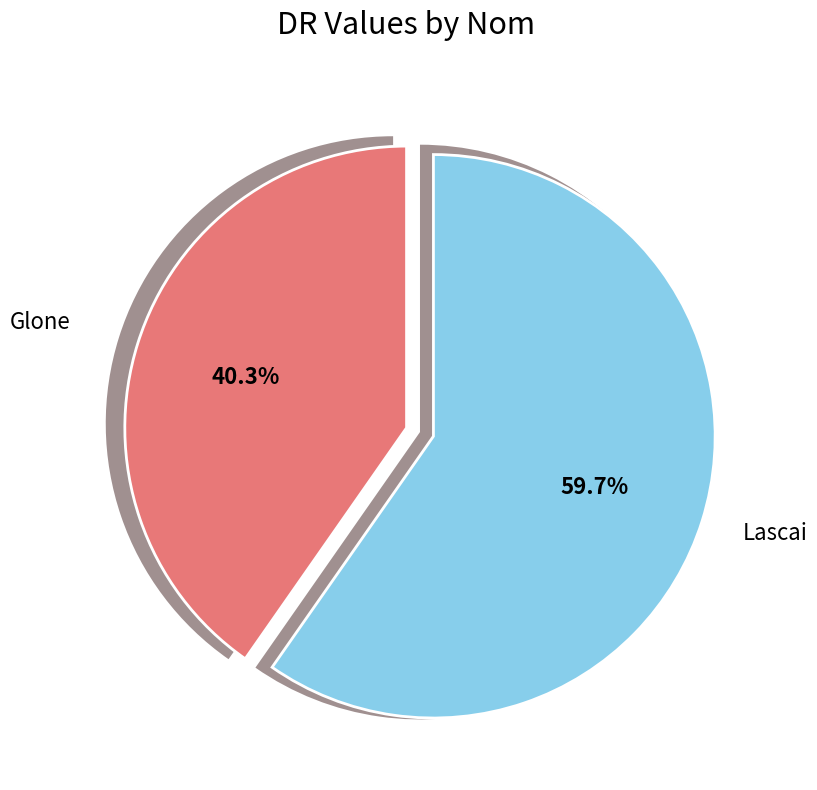

Which slice represents more than half of the pie?

Lascai